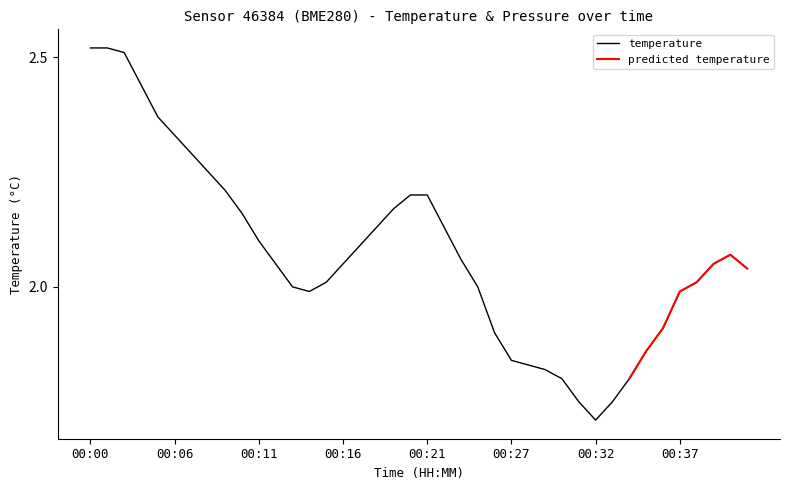

Which label corresponds to the largest value in the chart?

00:00